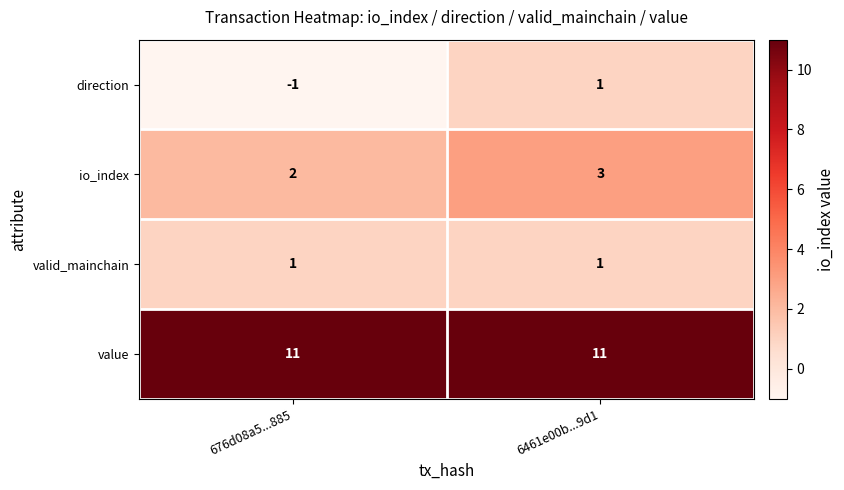

What is the difference between the highest and lowest values at 676d08a5...885?

12